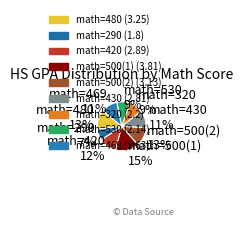

Do math=290 and math=480 together represent more than half of the pie?

No